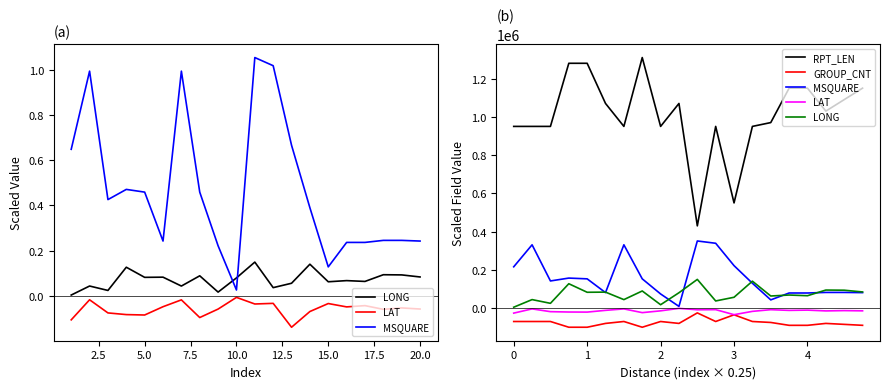

Does the chart have visible grid lines?

No